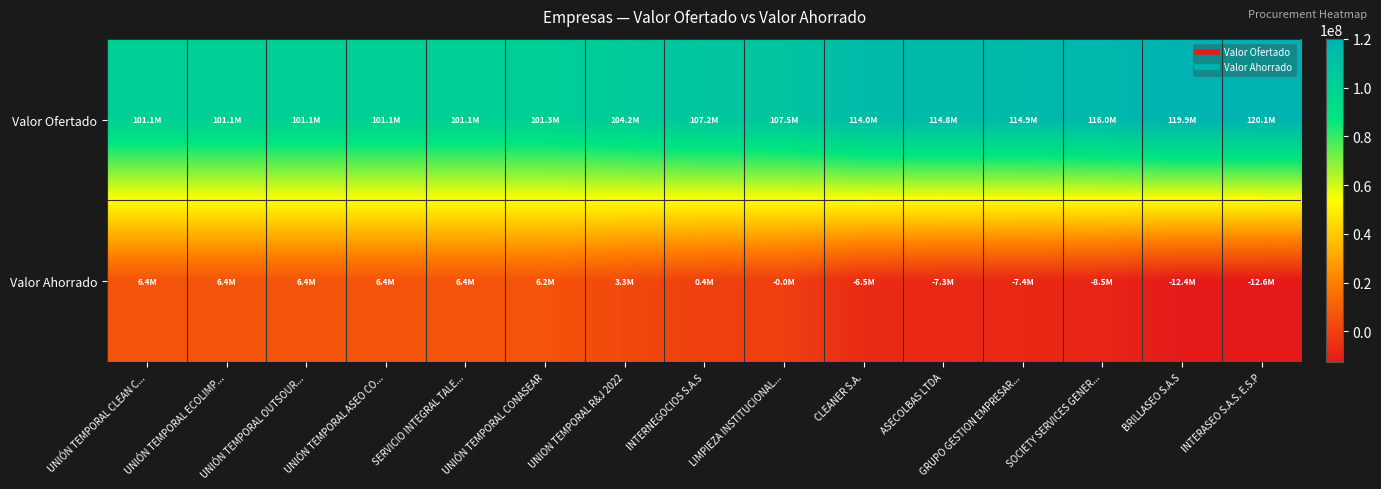

Between BRILLASEO S.A.S and UNIÓN TEMPORAL OUTSOUR..., which is larger?

BRILLASEO S.A.S